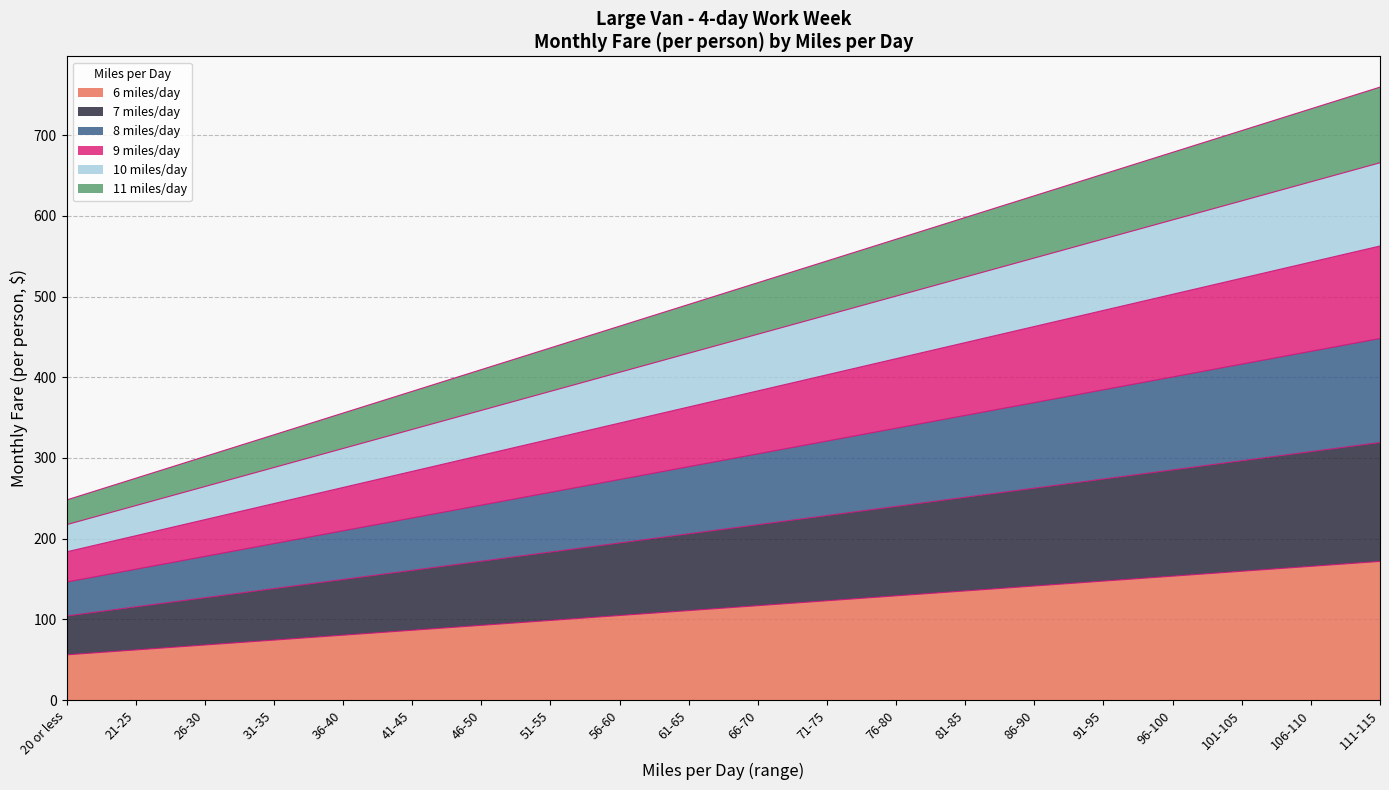

How many series are shown in this chart?

6